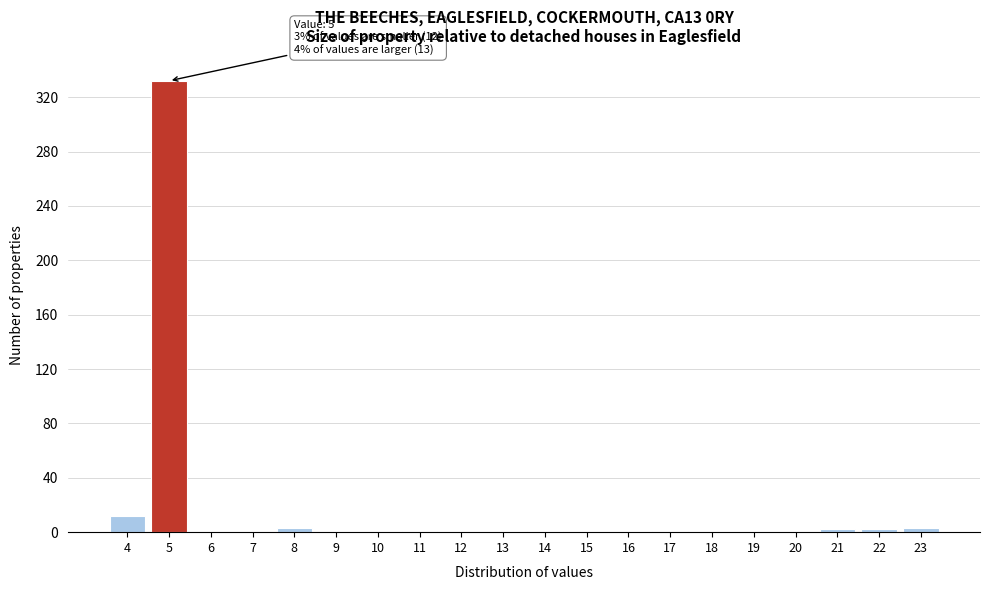

Over which range of the x-axis is the bar tallest?

4.5 to 5.5